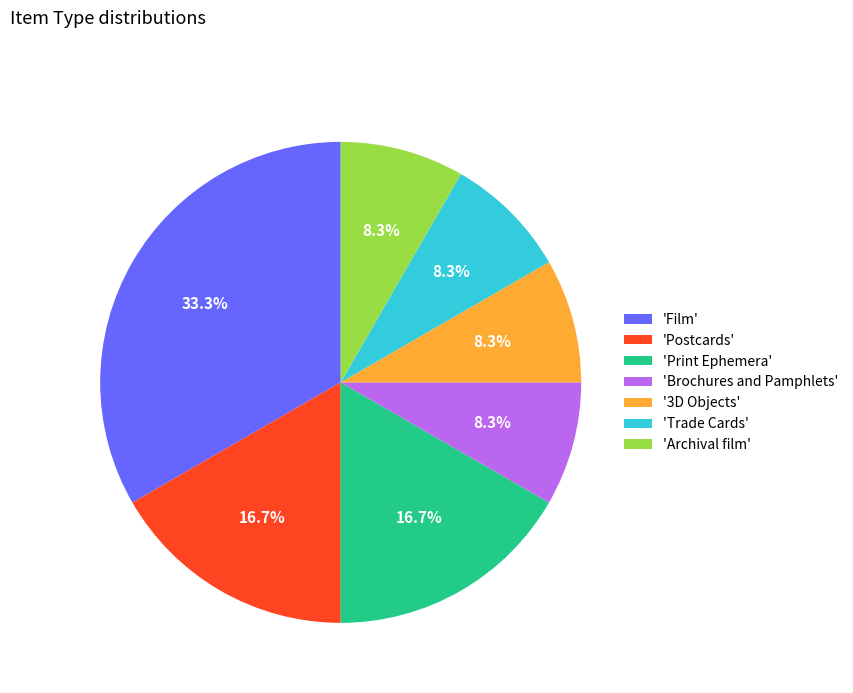

Between '3D Objects' and 'Film', which is larger?

'Film'